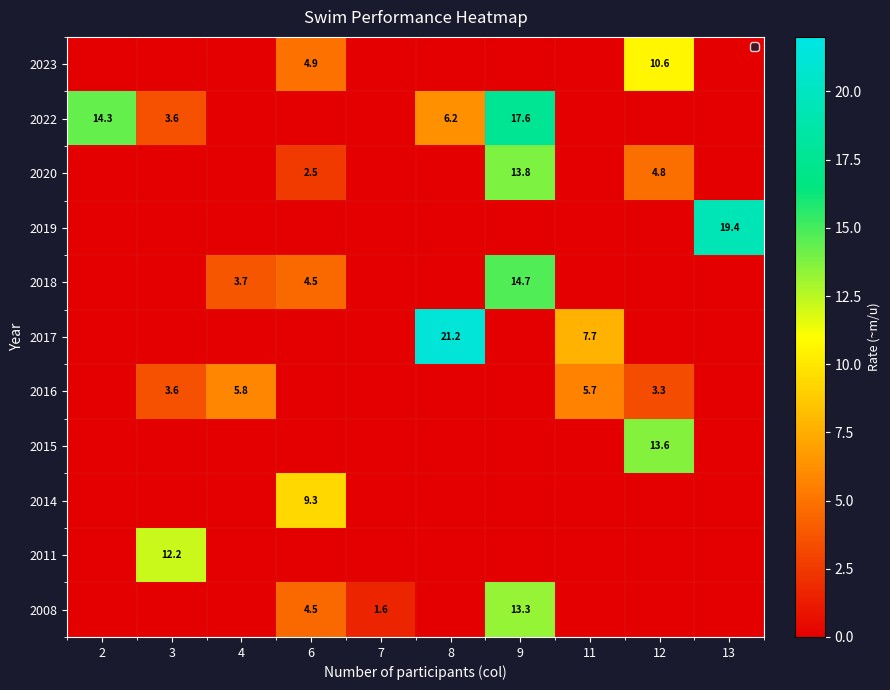

The 2022 series shows 14.3 at 2. True or false?

True